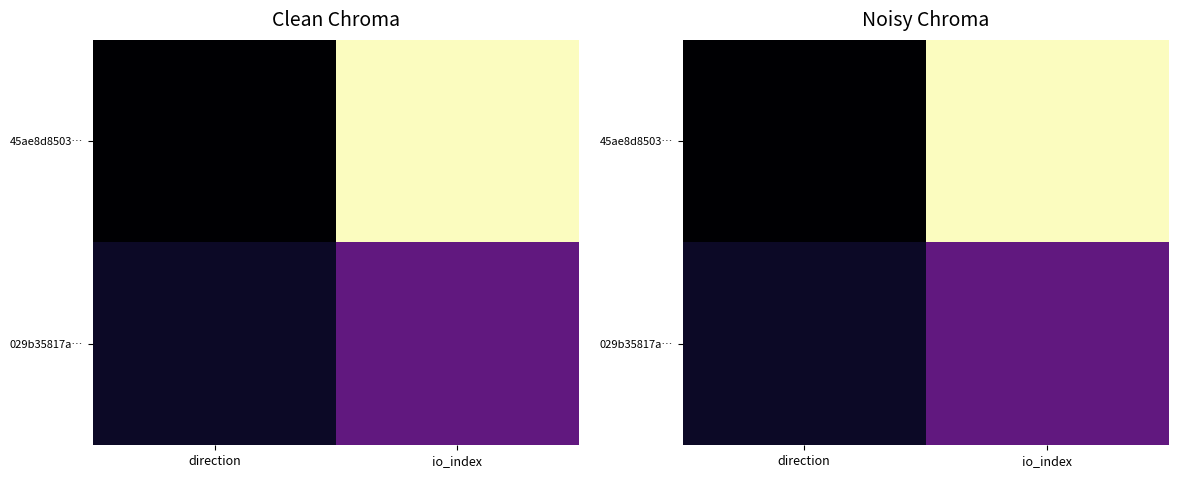

What is the spread (max minus min) of values at io_index?

19